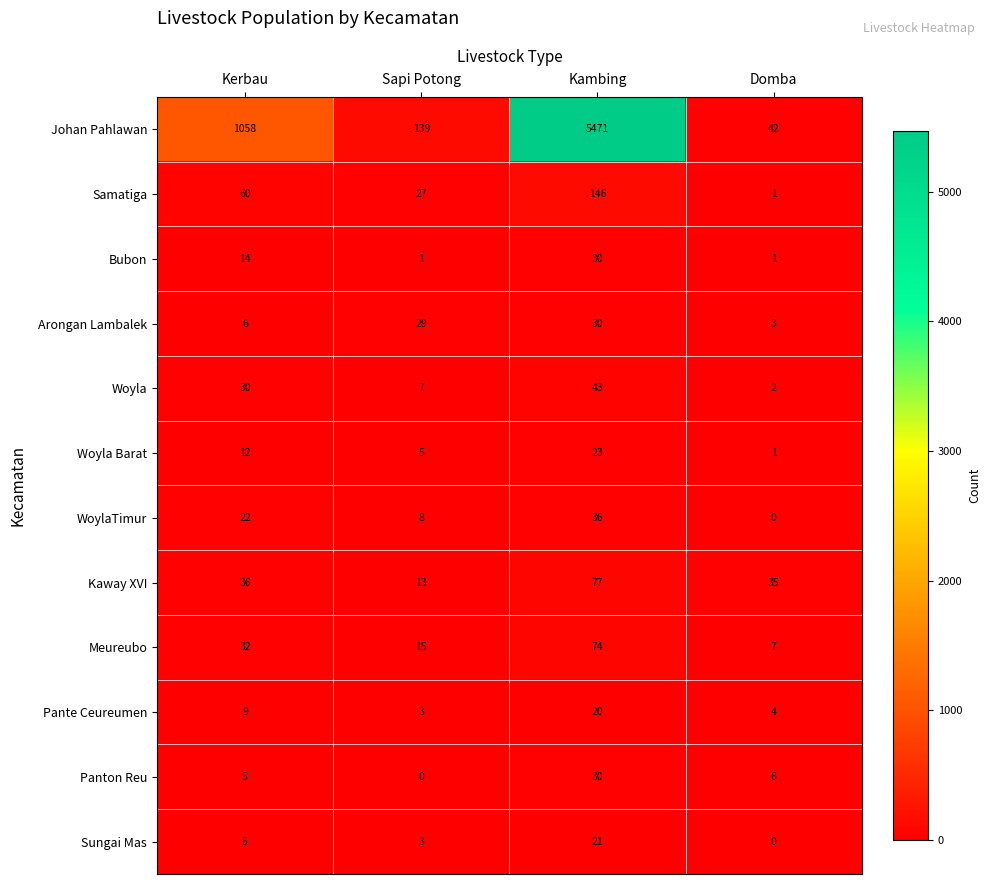

Which label corresponds to the largest value in the chart?

Kambing